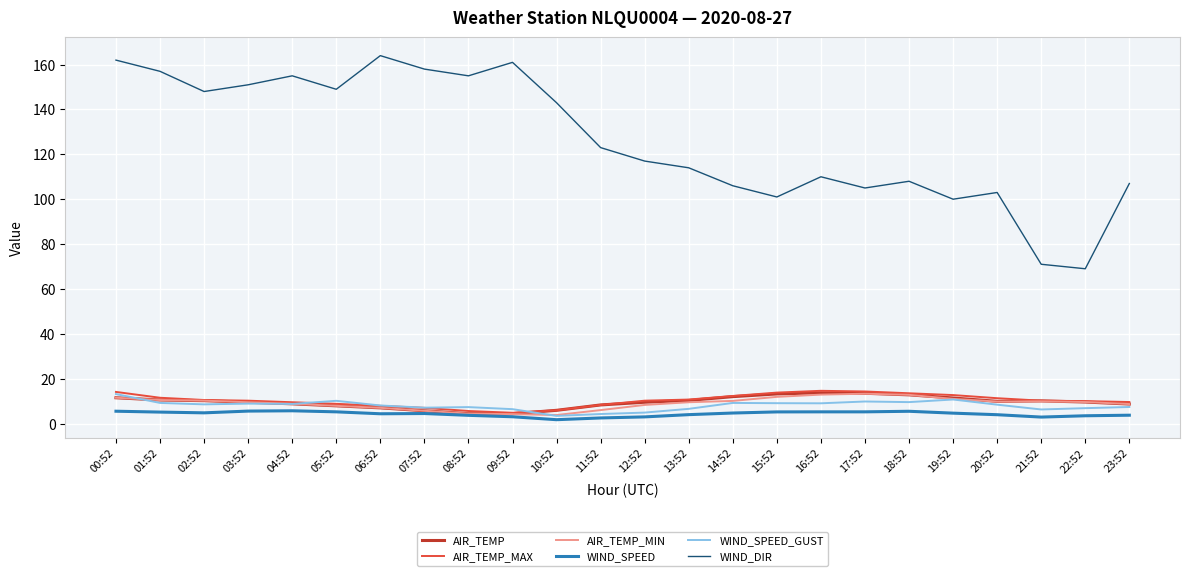

Which series has the widest spread of values?

WIND_DIR